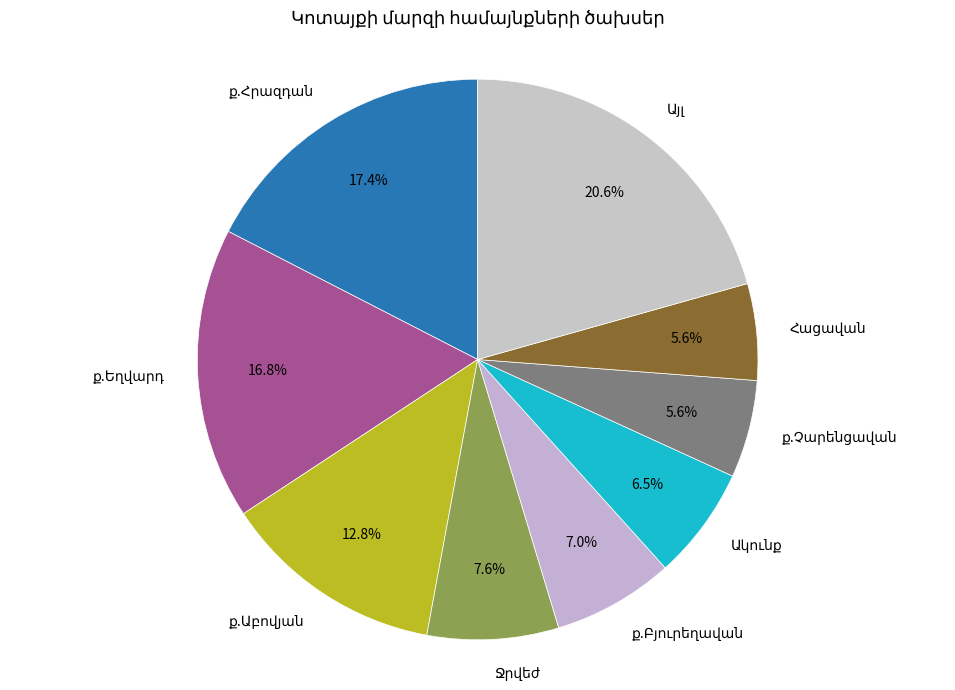

Is there any slice that represents more than half of the pie?

No